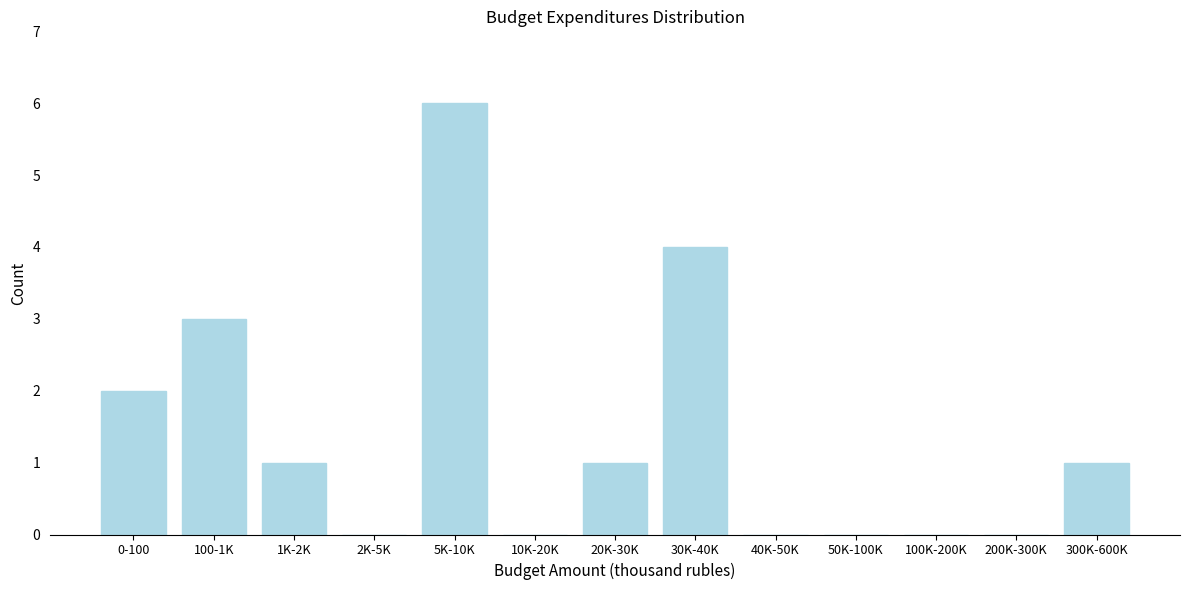

Reading left to right, list all the values displayed in this chart.

0-100=2	100-1K=3	1K-2K=1	2K-5K=0	5K-10K=6	10K-20K=0	20K-30K=1	30K-40K=4	40K-50K=0	50K-100K=0	100K-200K=0	200K-300K=0	300K-600K=1